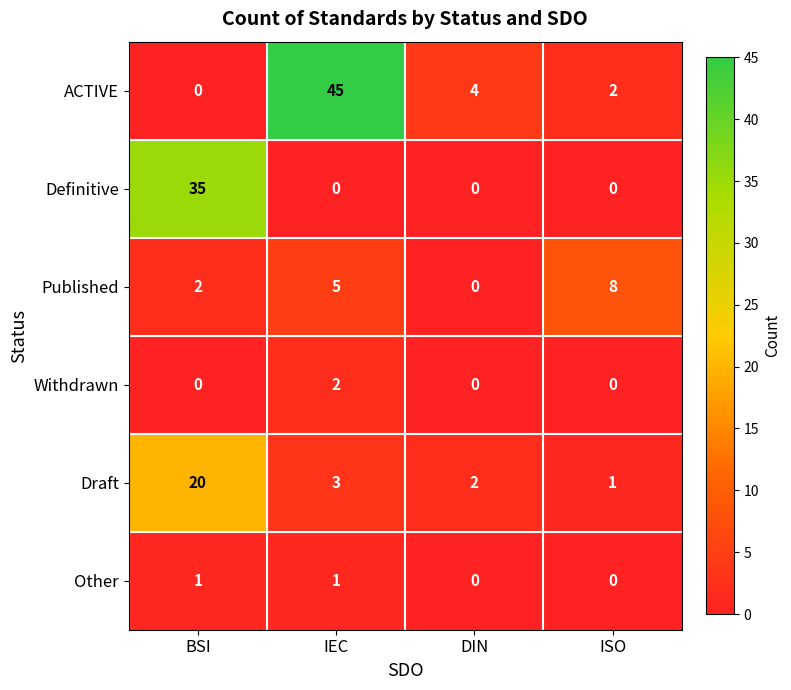

Which series changed the most between DIN and ISO?

Published